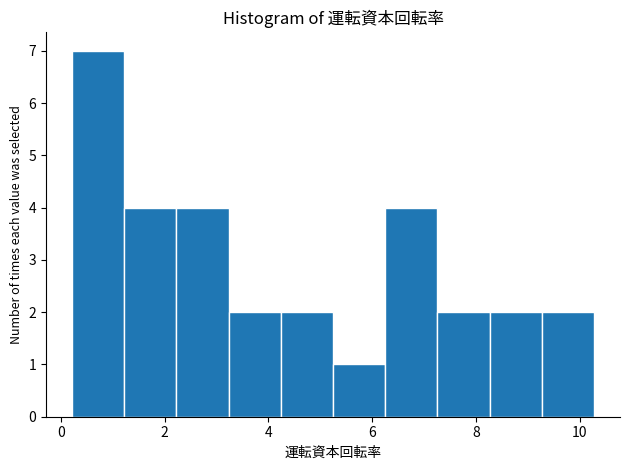

What is the height of the bar covering 6.2 to 7.2 on the x-axis? Neither the bar edges nor the heights are printed on the chart, so give them approximately, as read against the axes.

4